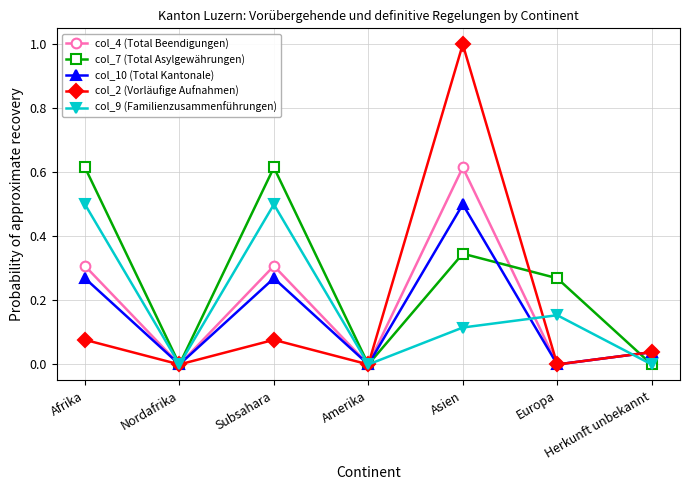

Which series has the widest spread of values?

col_2 (Vorläufige Aufnahmen)